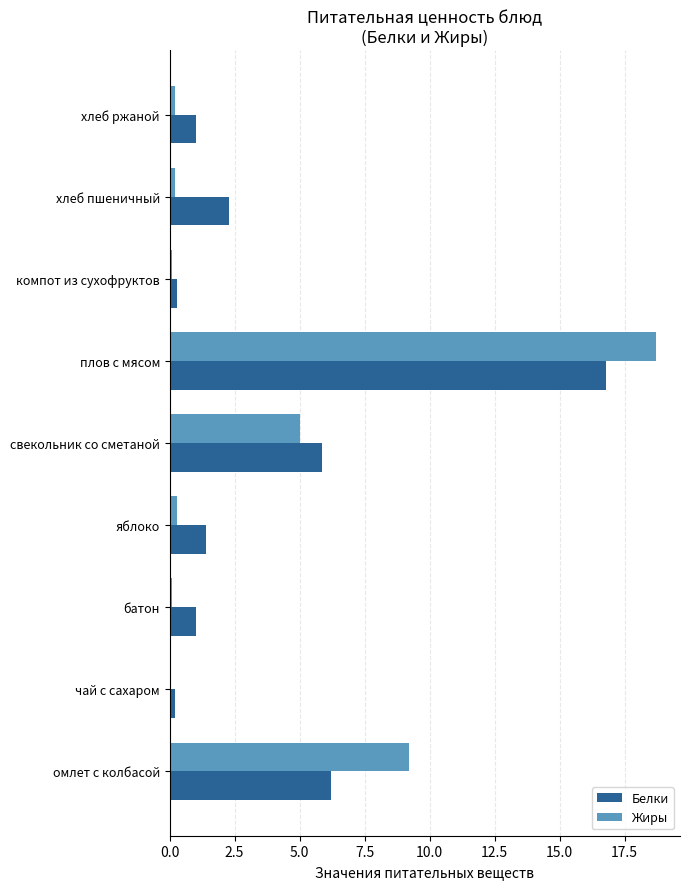

At which category is the sum across all series the highest?

плов с мясом